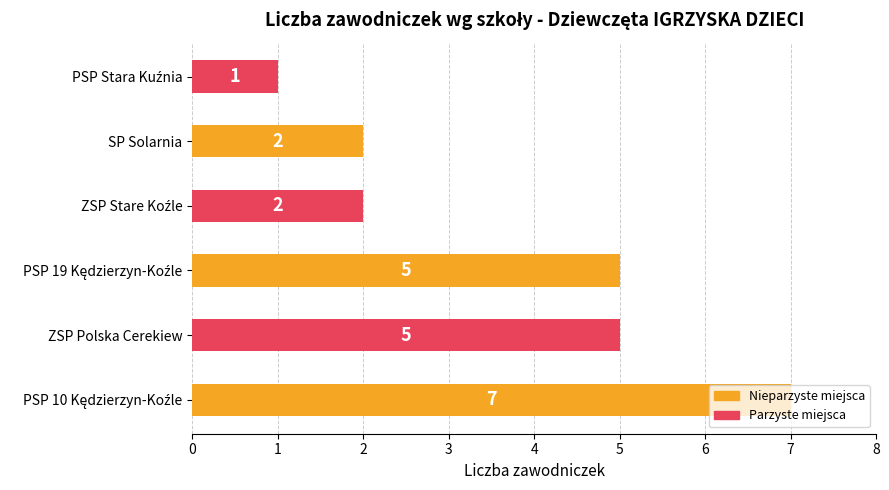

Count the values in the range 2 to 5.

4